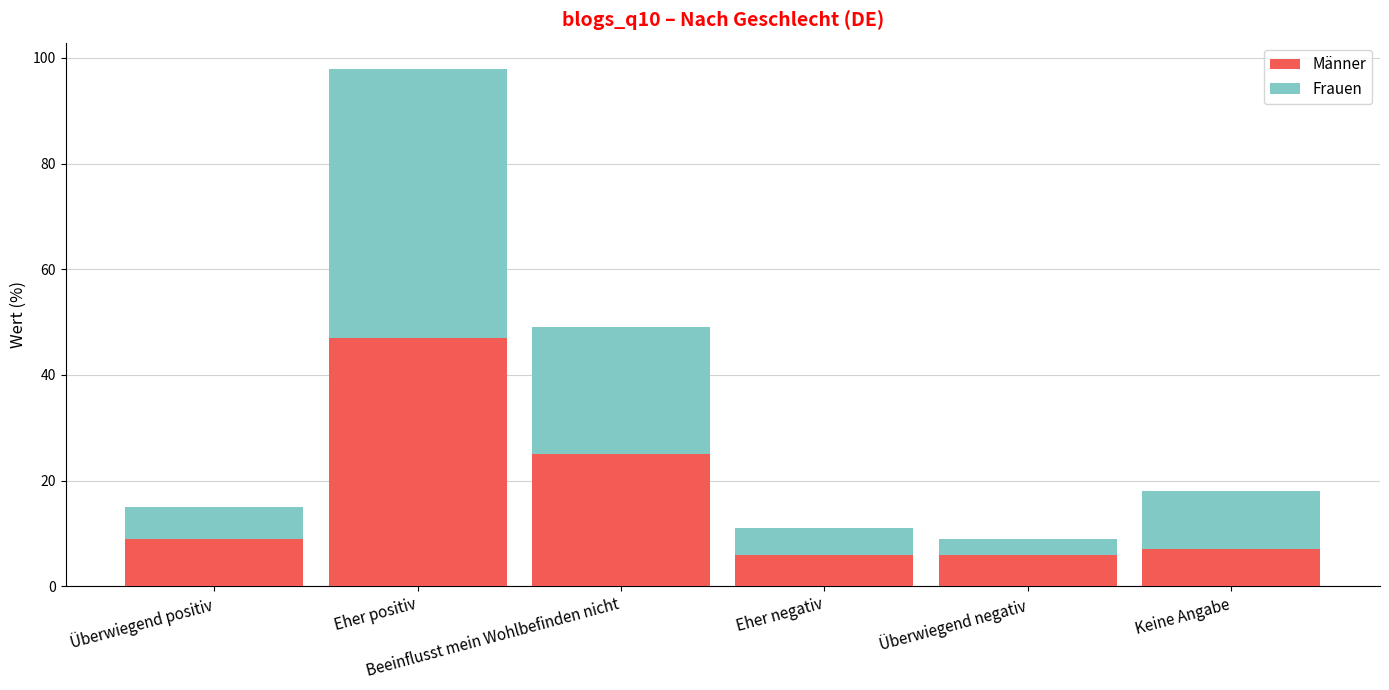

What is the difference between the second highest and minimum values in the Männer series?

19